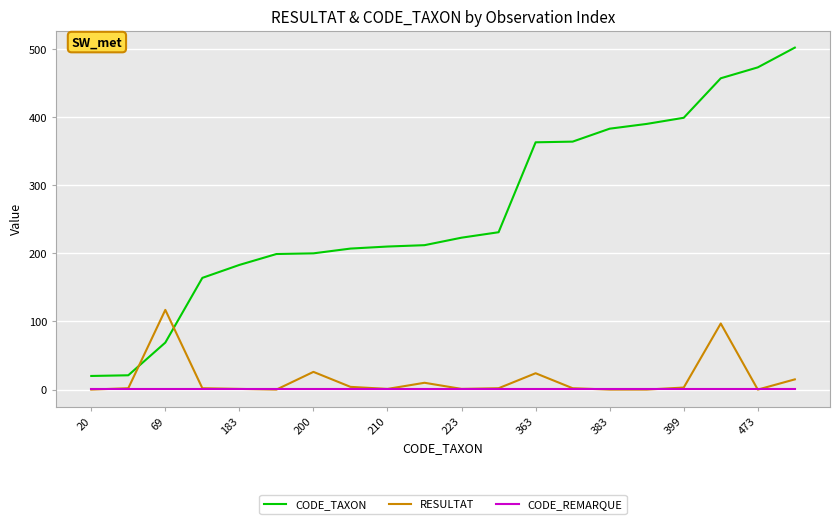

How many lines are shown in the chart?

3